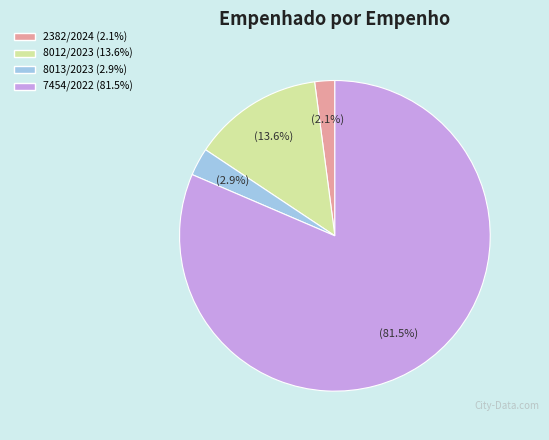

What is the ratio of the value at 2382/2024 to the value at 8013/2023?

0.7